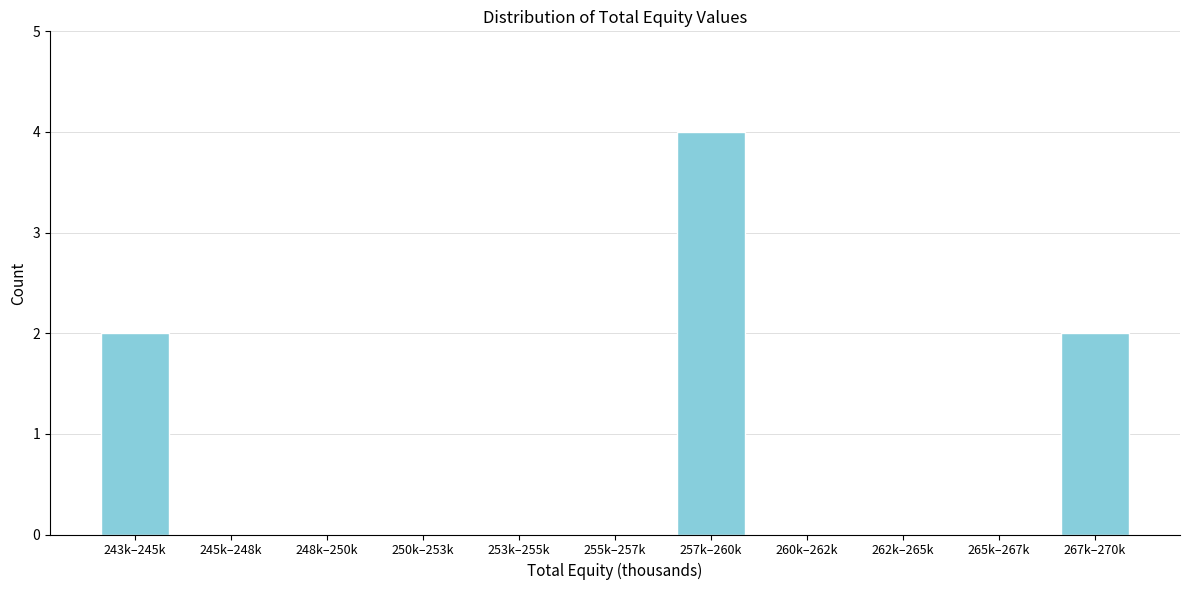

Reading left to right, list all the values displayed in this chart.

243k–245k=2	245k–248k=0	248k–250k=0	250k–253k=0	253k–255k=0	255k–257k=0	257k–260k=4	260k–262k=0	262k–265k=0	265k–267k=0	267k–270k=2